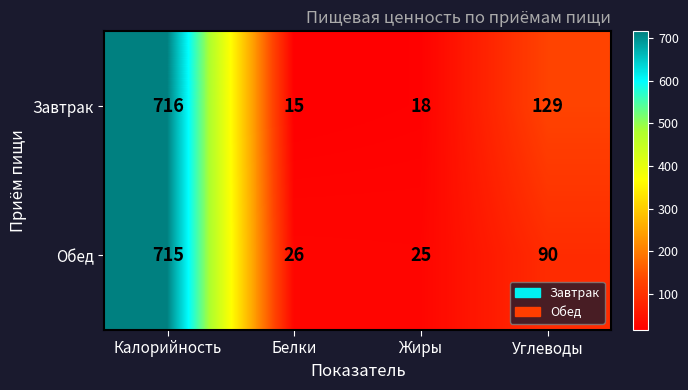

Count the number of data series in this chart.

2